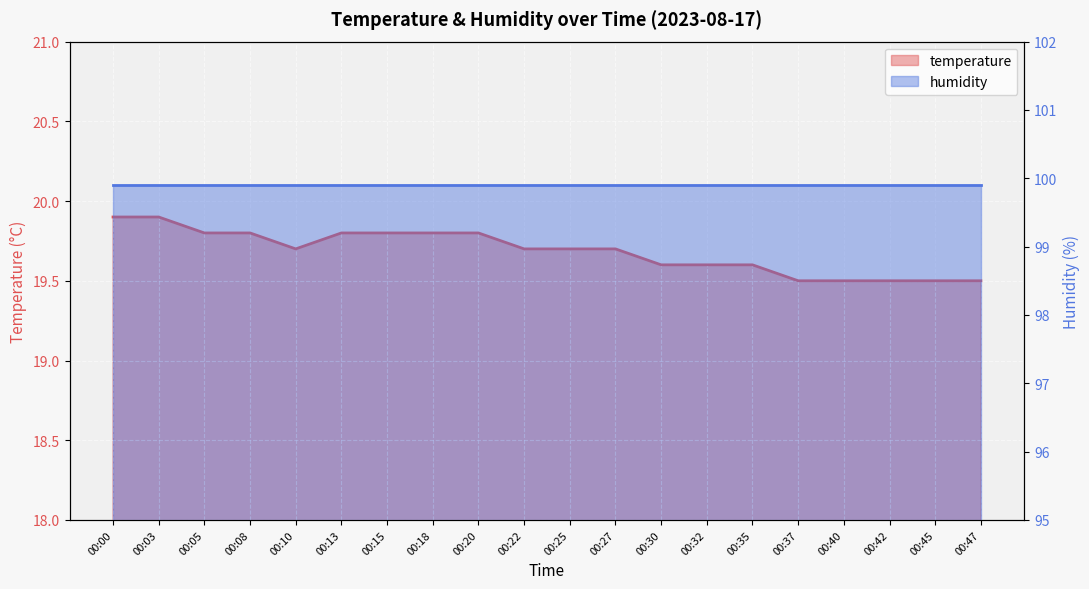

List the labels in order of value, smallest first.

00:37, 00:40, 00:42, 00:45, 00:47, 00:30, 00:32, 00:35, 00:10, 00:22, 00:25, 00:27, 00:05, 00:08, 00:13, 00:15, 00:18, 00:20, 00:00, 00:03